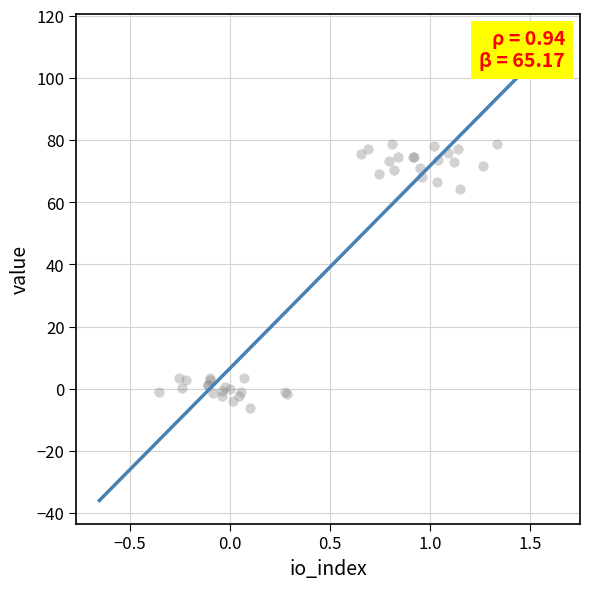

What Y value in the scatter plot is closest to 36?

64.2